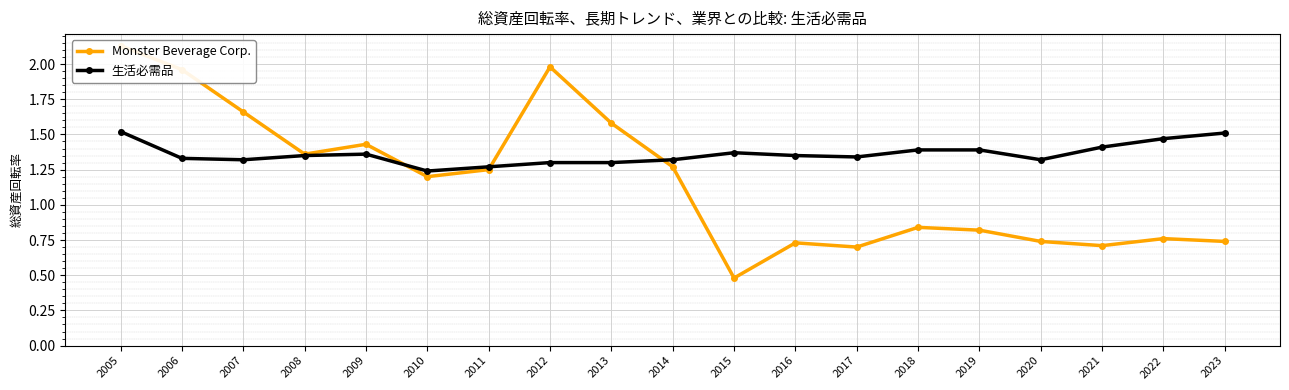

Reading left to right, transcribe all the data shown in this chart.

Monster Beverage Corp.: 2.1	2.0	1.7	1.4	1.4	1.2	1.2	2.0	1.6	1.3	0.5	0.7	0.7	0.8	0.8	0.7	0.7	0.8	0.7
生活必需品: 1.5	1.3	1.3	1.4	1.4	1.2	1.3	1.3	1.3	1.3	1.4	1.4	1.3	1.4	1.4	1.3	1.4	1.5	1.5